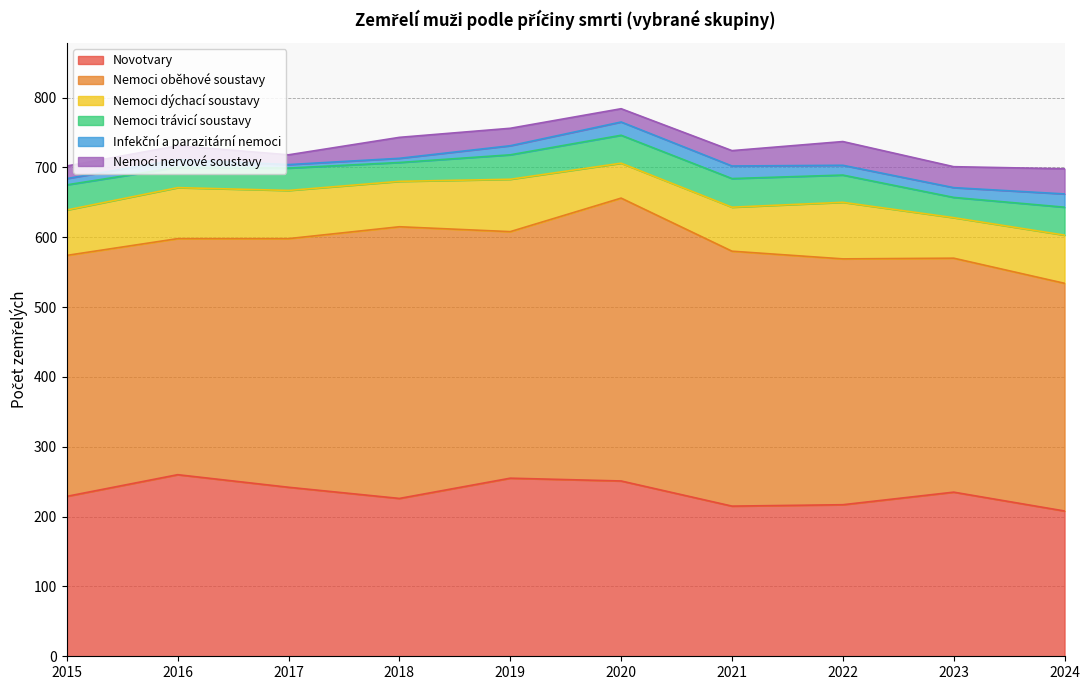

What are all the series names shown in the legend?

Novotvary, Nemoci oběhové soustavy, Nemoci dýchací soustavy, Nemoci trávicí soustavy, Infekční a parazitární nemoci, Nemoci nervové soustavy